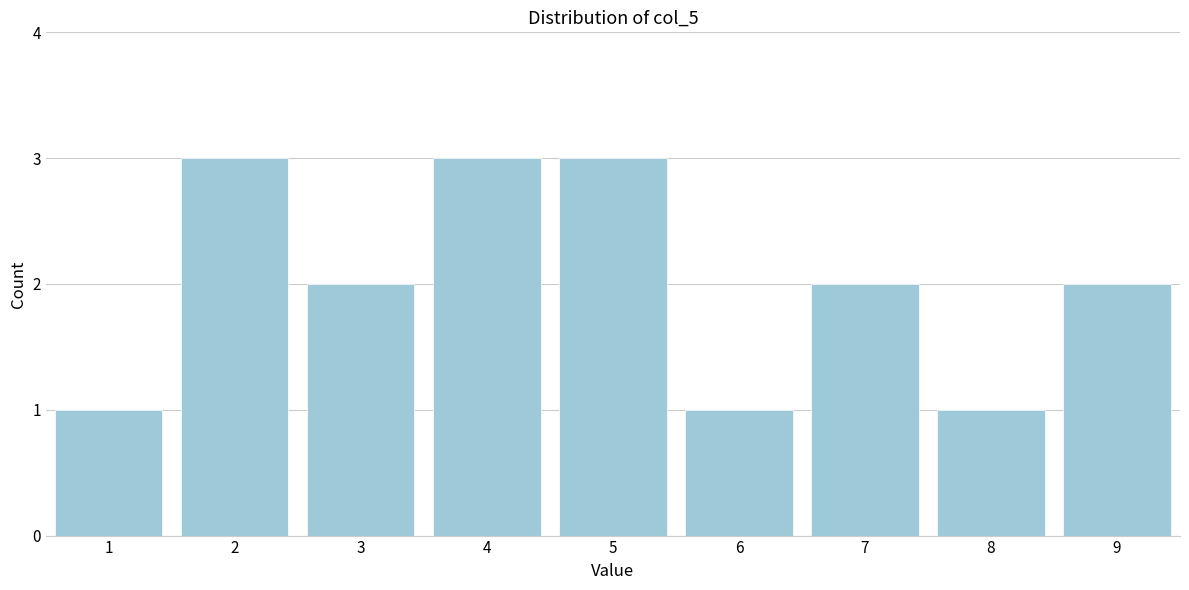

Reading left to right, transcribe all the data shown in this chart.

1	3	2	3	3	1	2	1	2